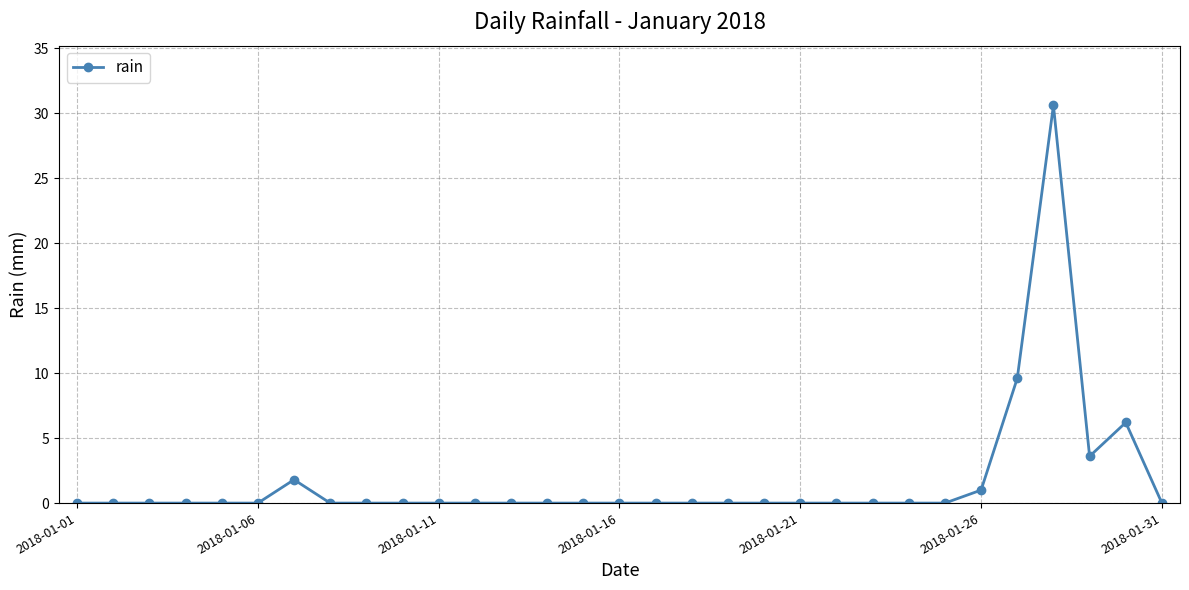

What is the value of the 29th point from the left?

3.6